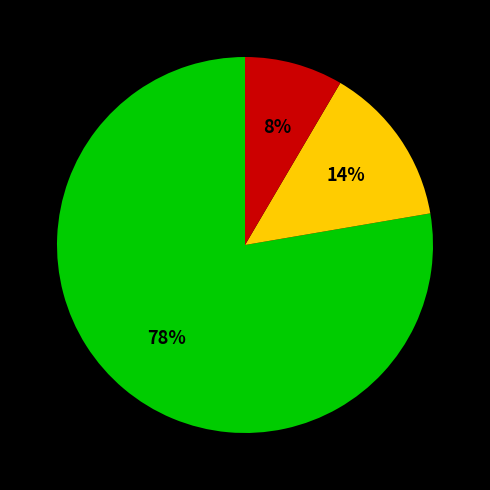

Is there any slice that represents more than half of the pie?

Yes